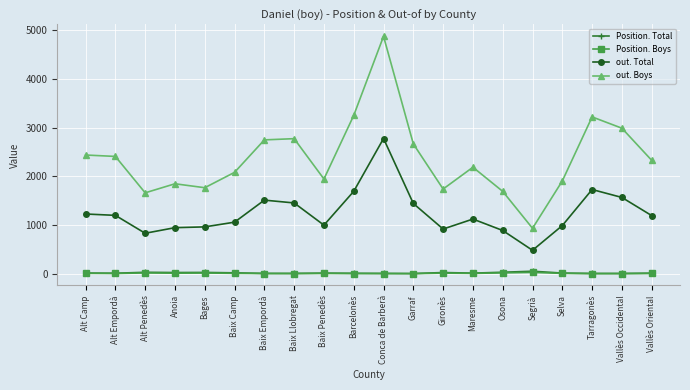

In Position. Total, how many points are higher than both neighbors (excluding endpoints)?

5